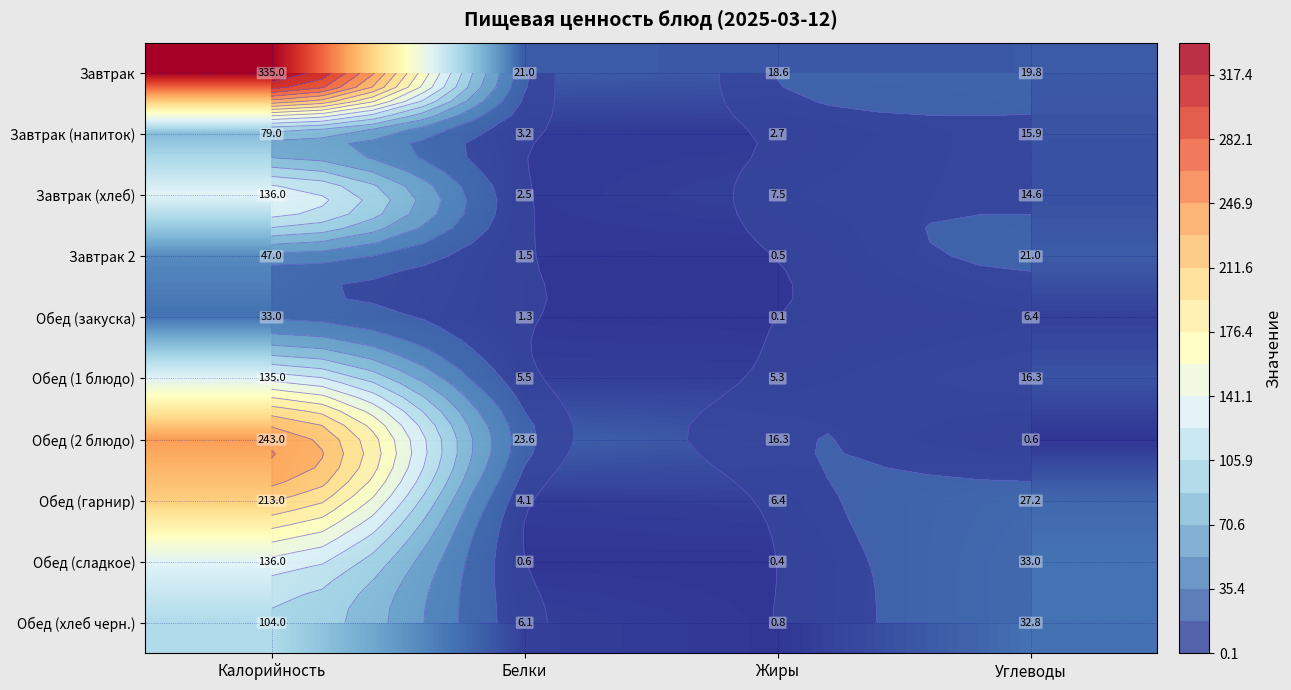

The value of Обед (1 блюдо) at Жиры is 3.4. True or false?

False